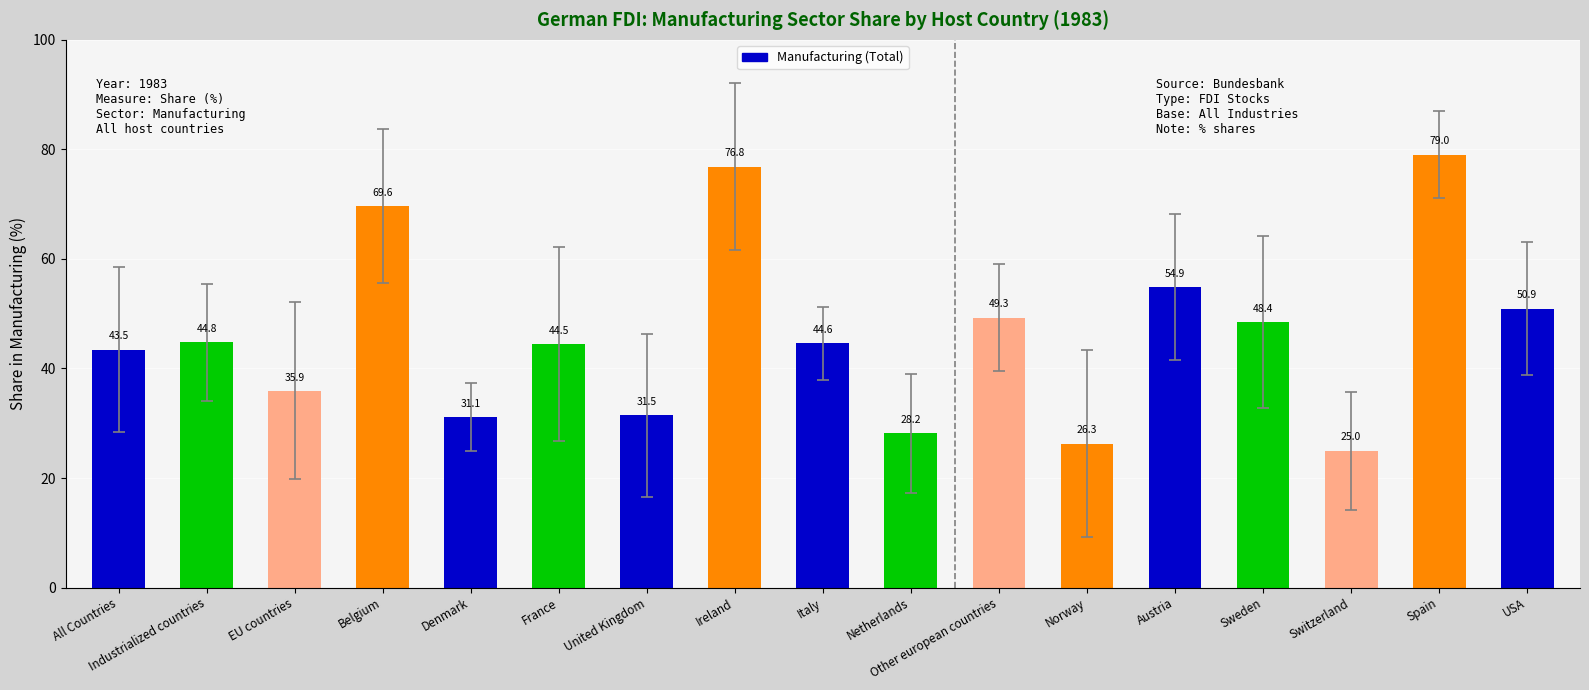

What is the label of the 12th bar from the left?

Norway